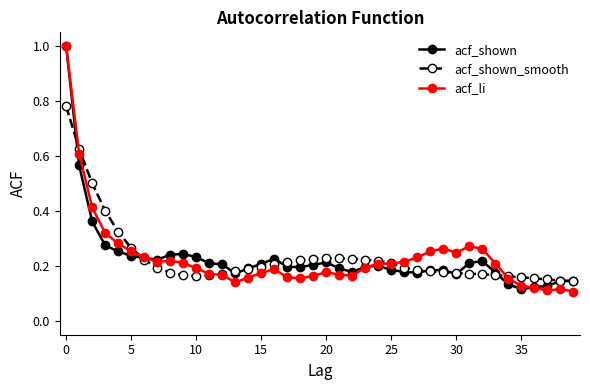

How many acf_li values are between 0 and 1?

40